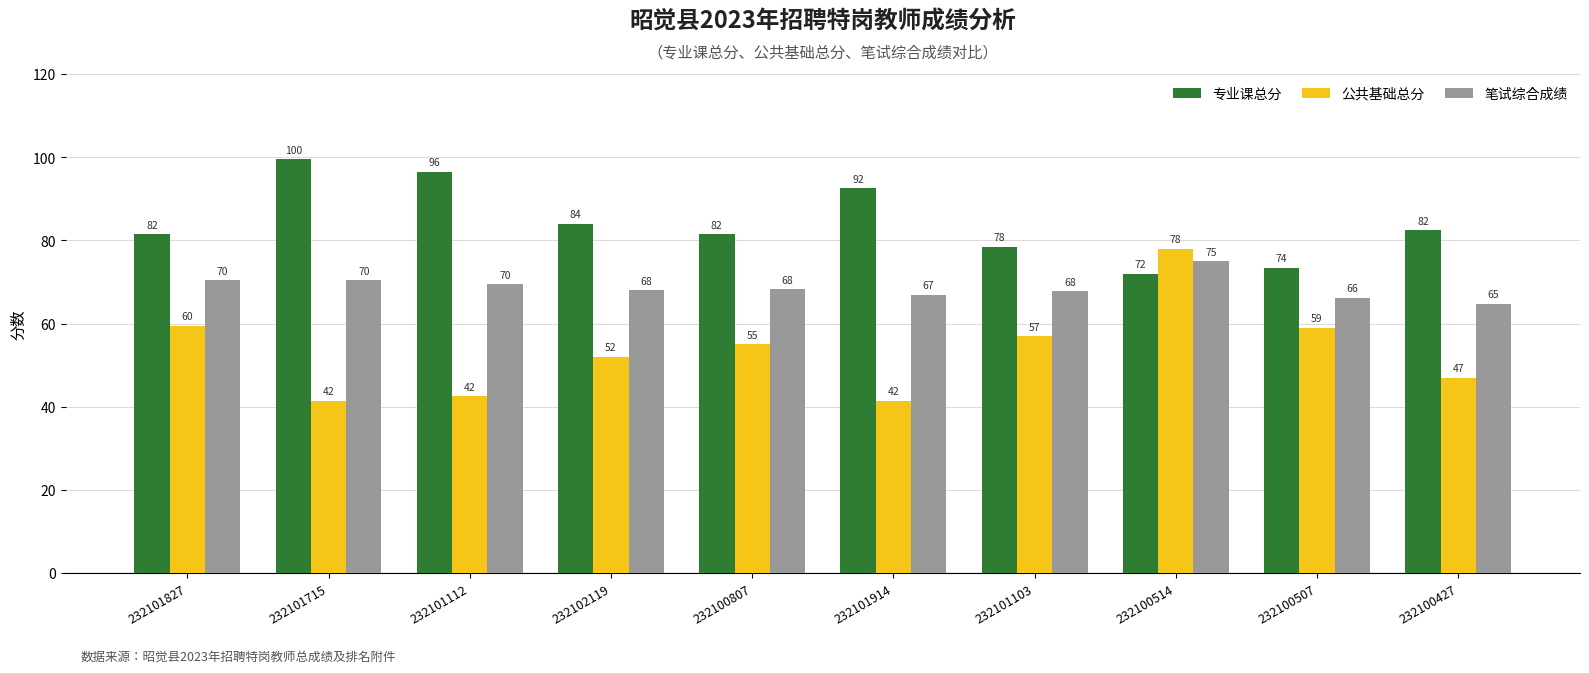

Which category has the highest value in the 公共基础总分 series?

232100514